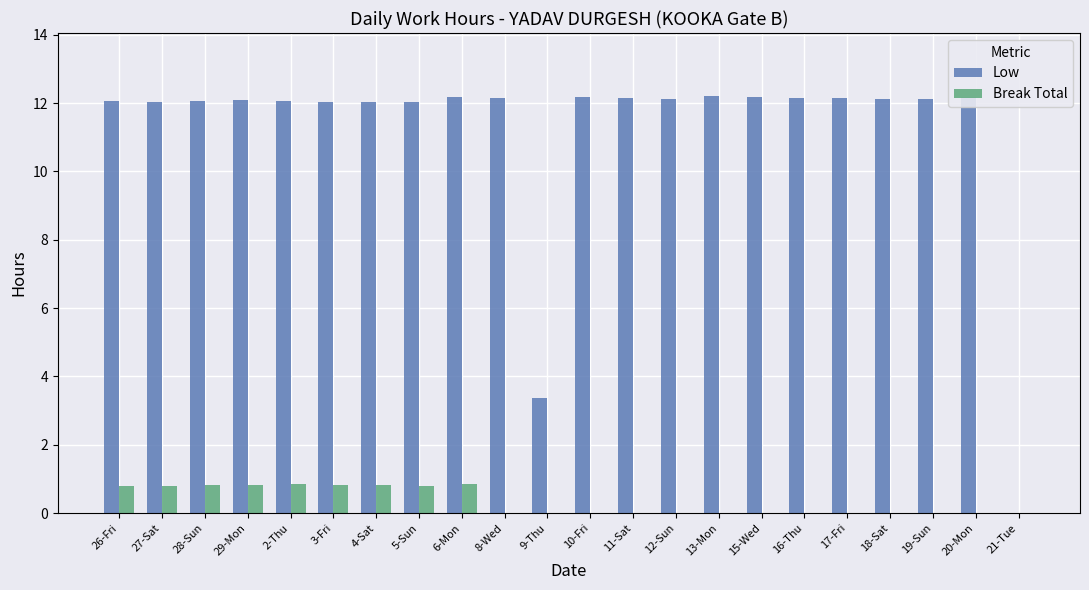

True or false: Break Total has a value of 0.8 at 5-Sun.

True